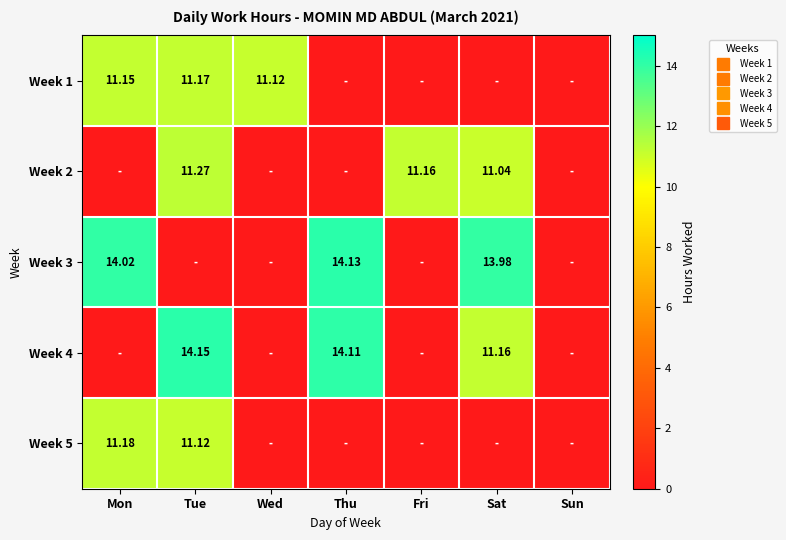

What is the spread (max minus min) of values at Fri?

11.2